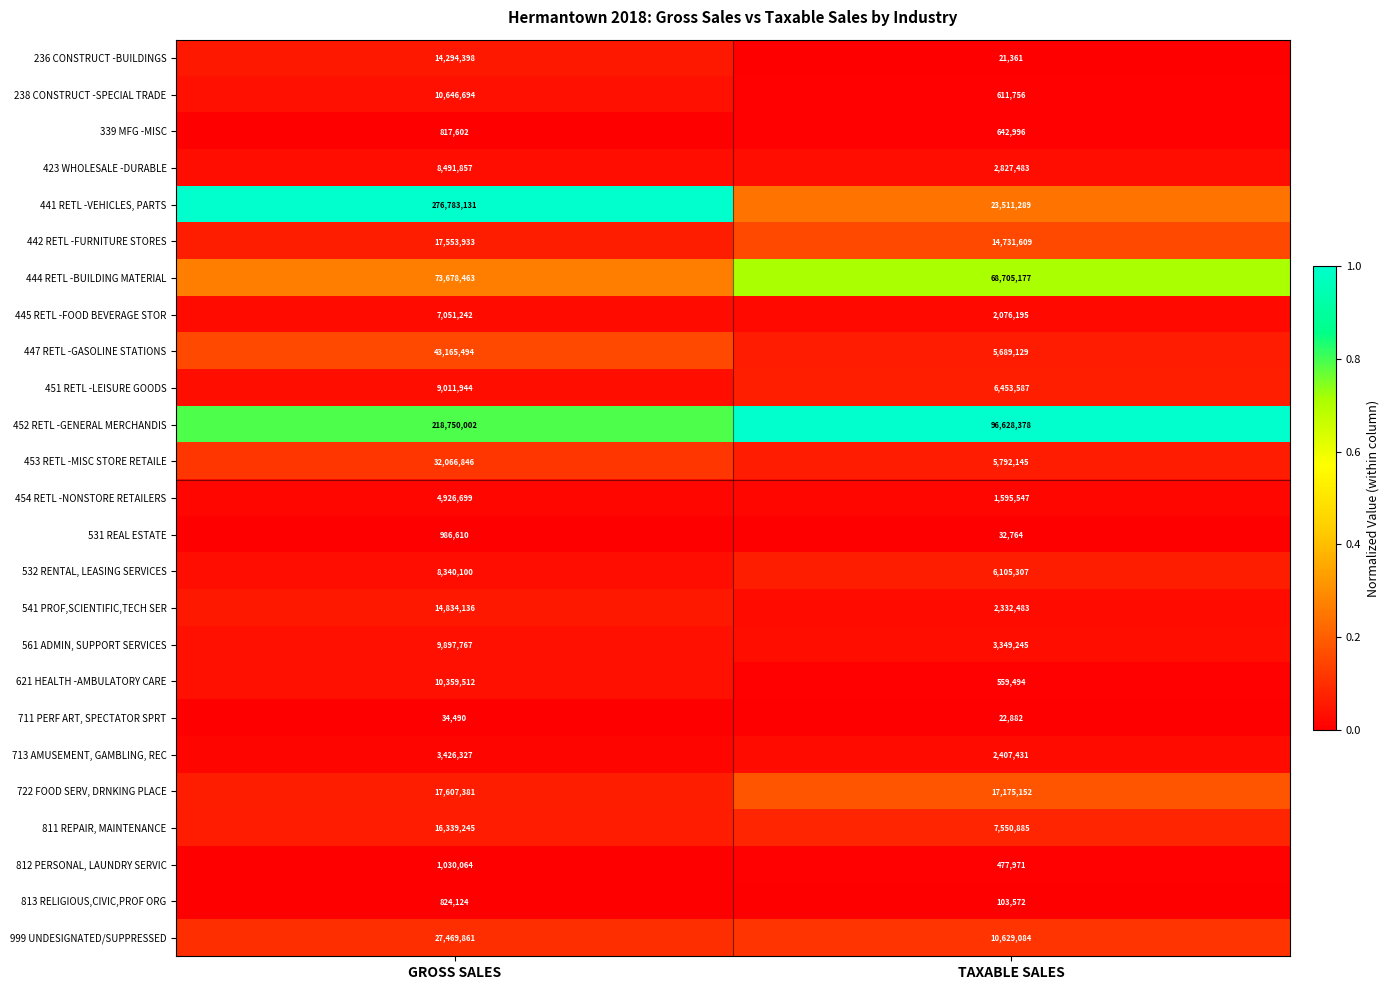

Which series changed the most between GROSS SALES and TAXABLE SALES?

441 RETL -VEHICLES, PARTS